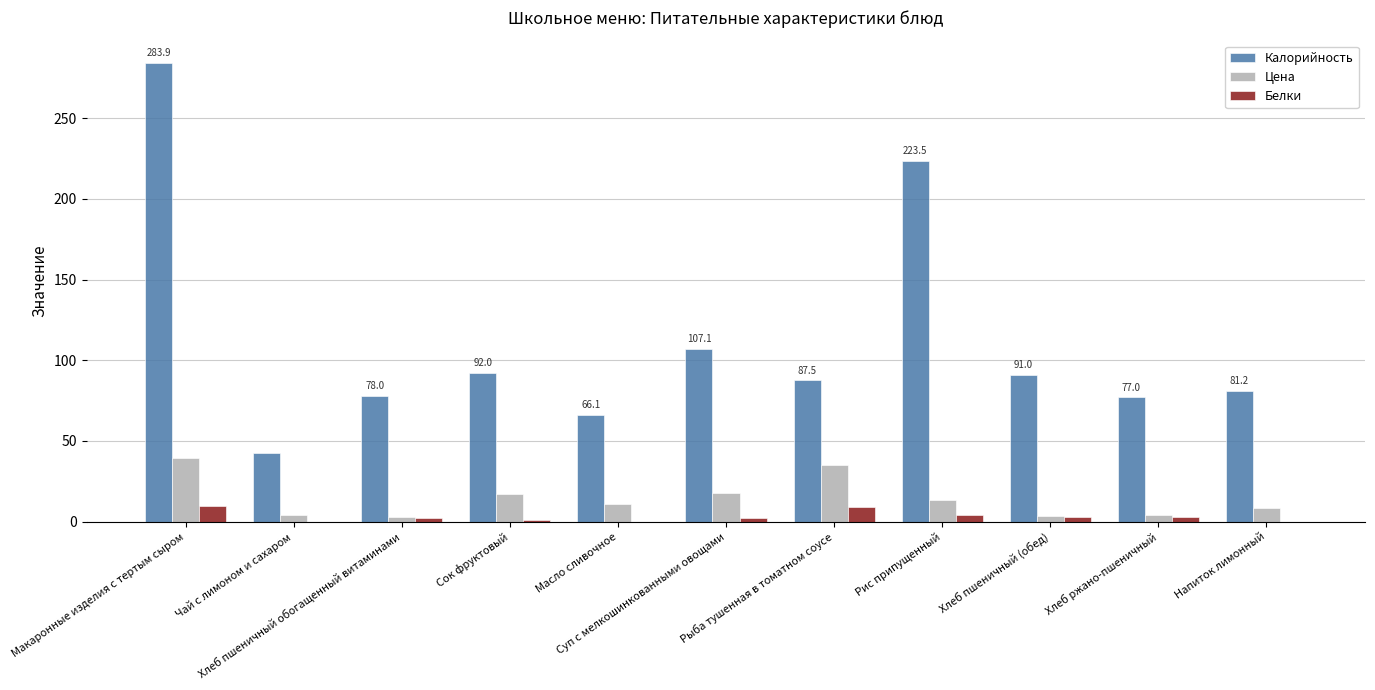

What is the maximum value for Цена?

39.2